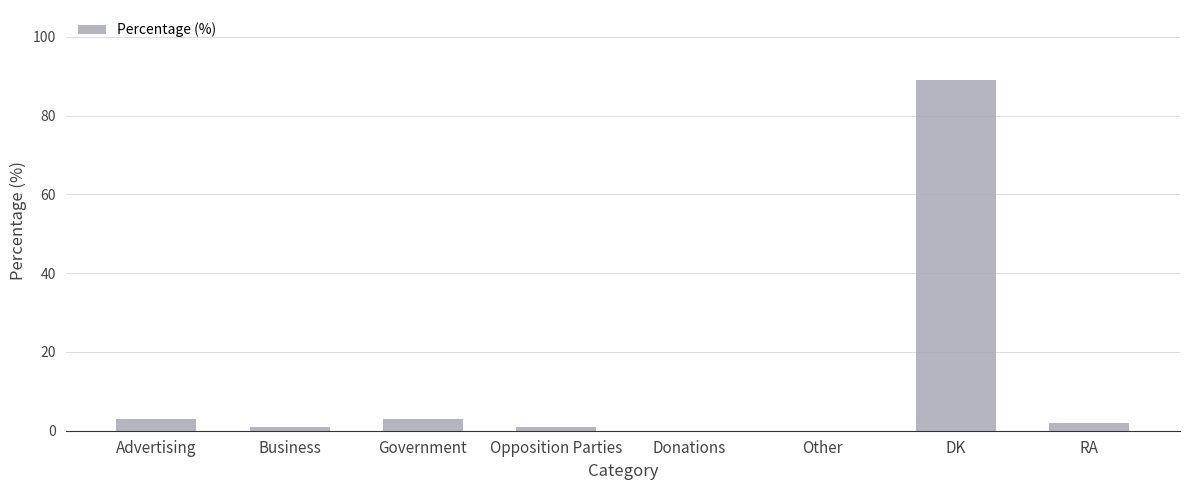

Reading left to right, transcribe all the data shown in this chart.

Advertising=3	Business=1	Government=3	Opposition Parties=1	Donations=0	Other=0	DK=89	RA=2